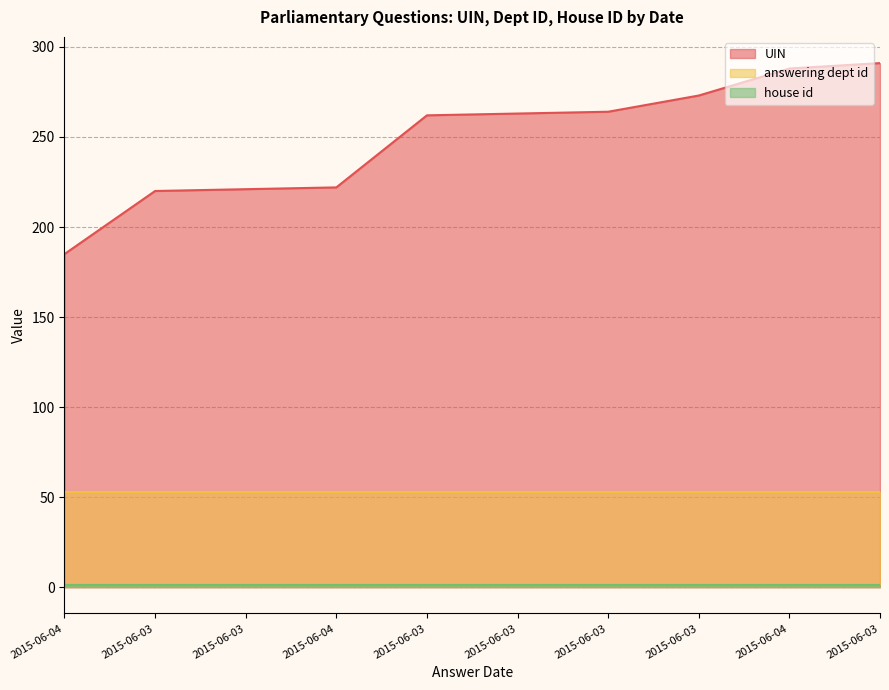

What is the average value of the answering dept id series?

53